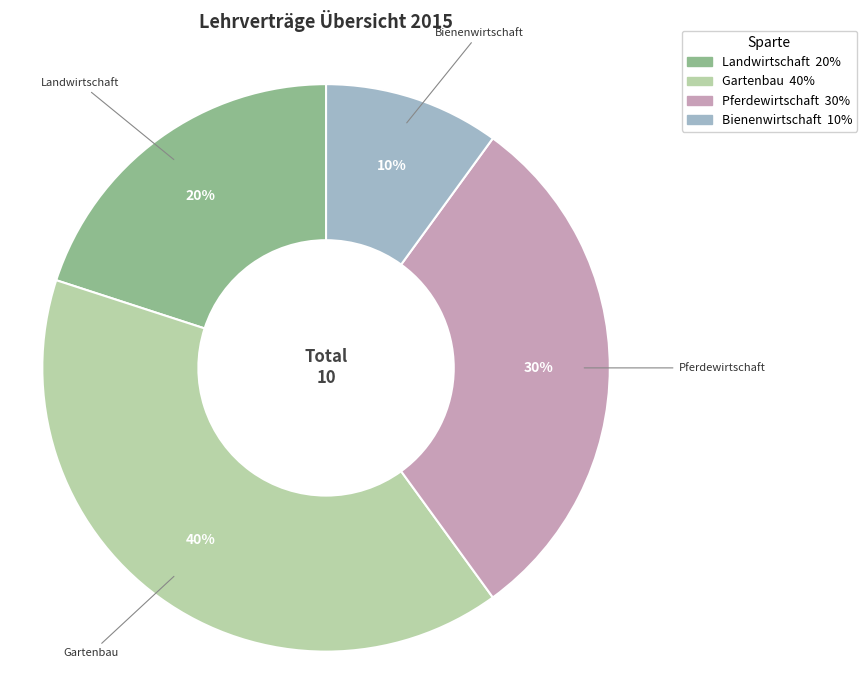

To the nearest percent, what is the average slice percentage?

25%